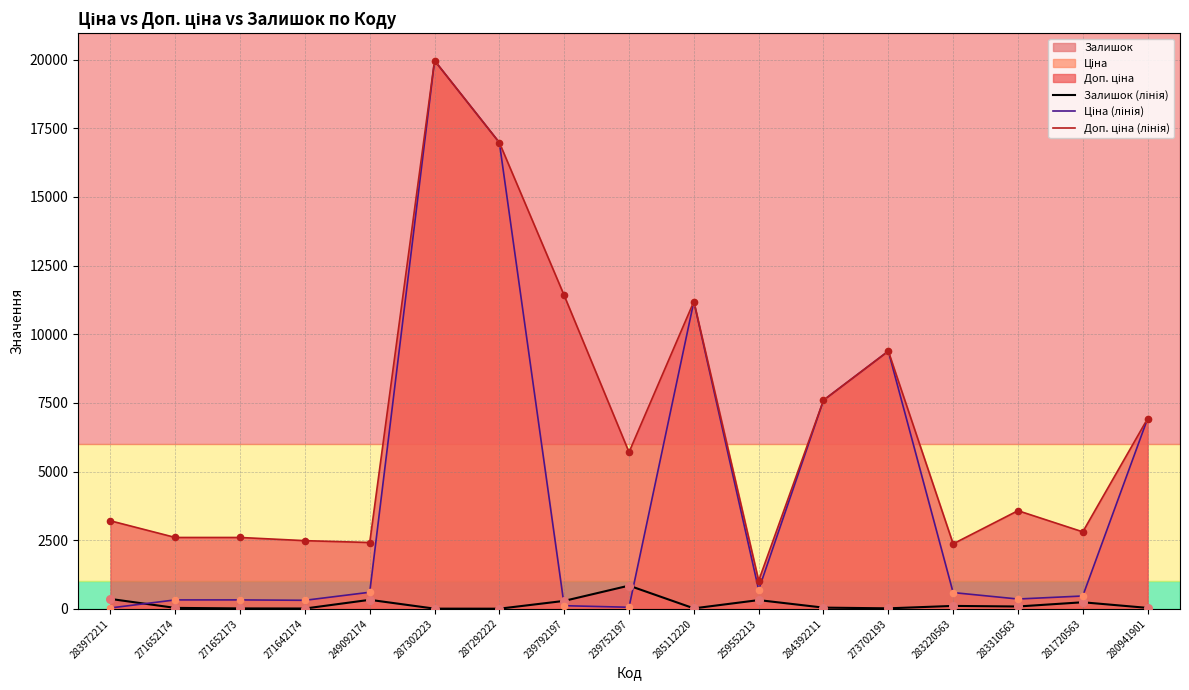

Which series contains the highest Y value?

Ціна (лінія)